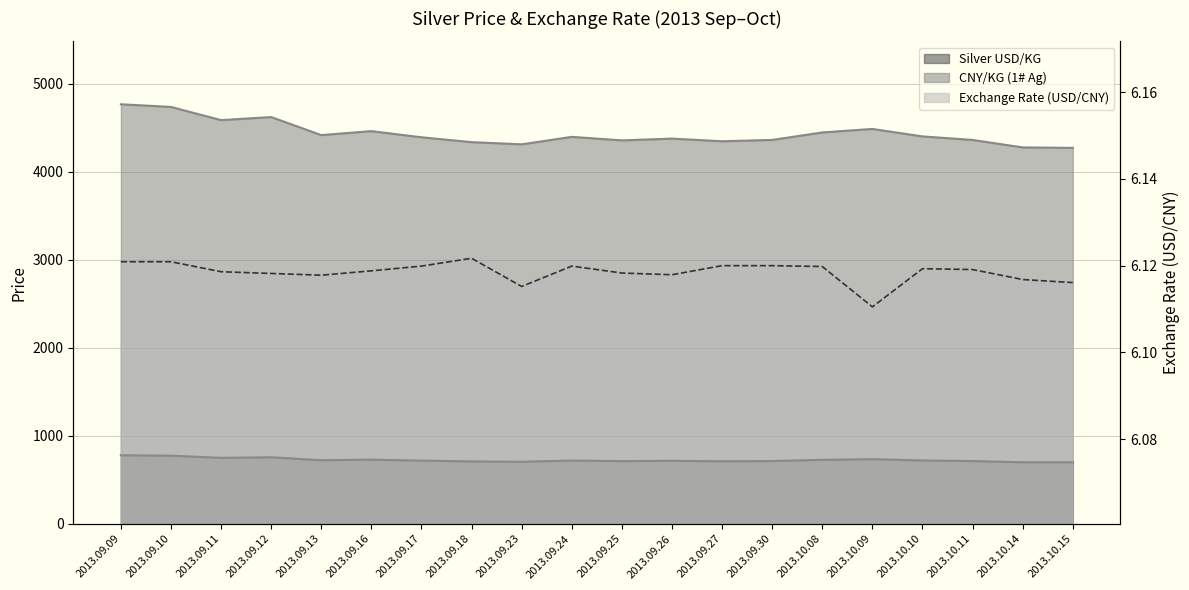

What are all the series names shown in the legend?

Silver USD/KG, CNY/KG (1# Ag), Exchange Rate (USD/CNY)